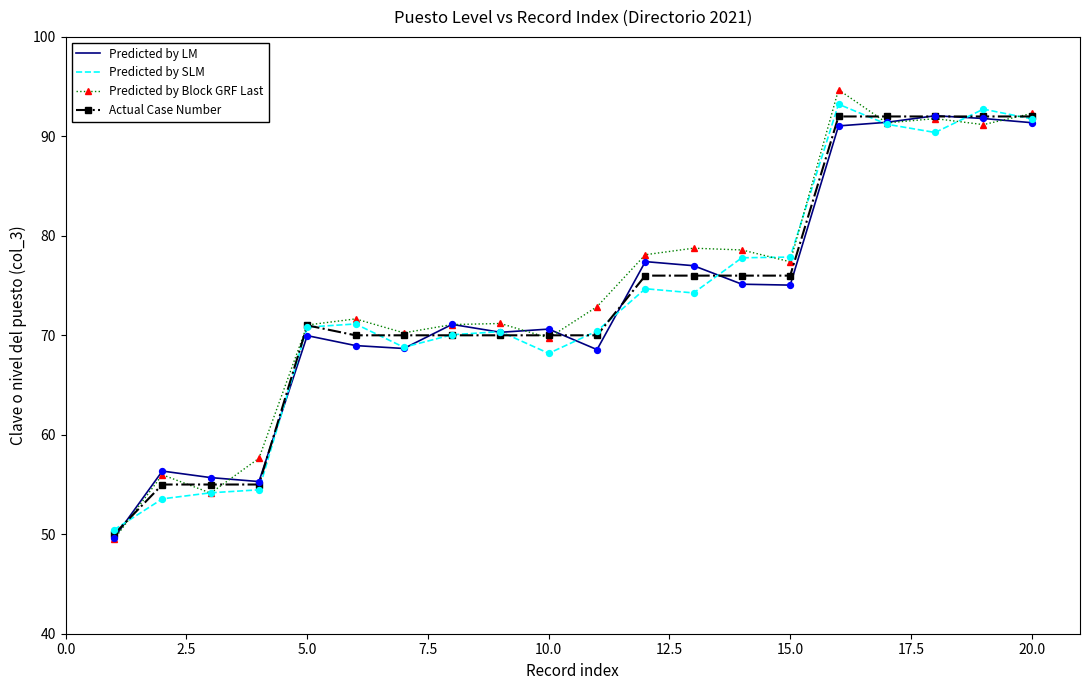

Which series has the largest range (max minus min)?

Predicted by Block GRF Last